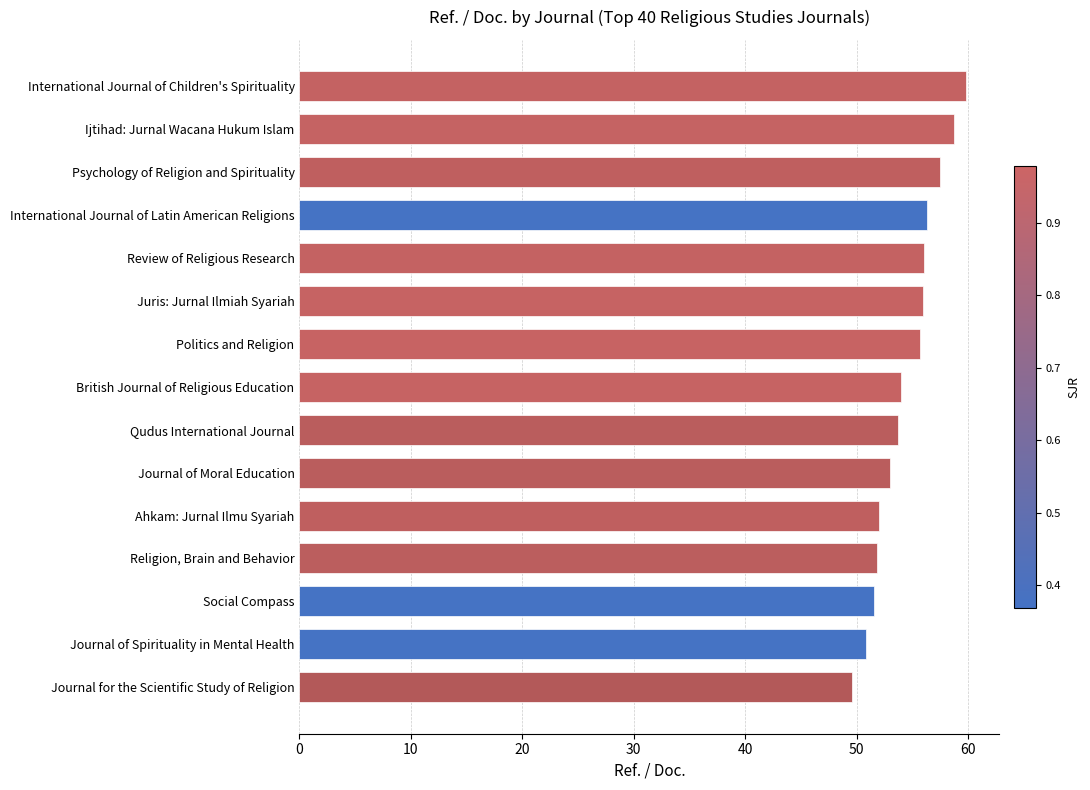

Are the bars grouped side by side (vs. stacked)?

No